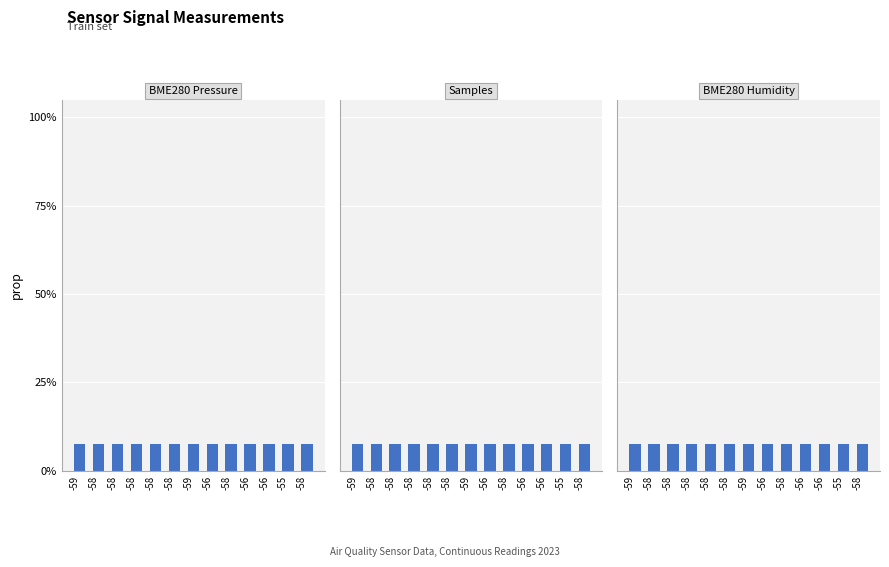

Does the chart contain any negative values?

No